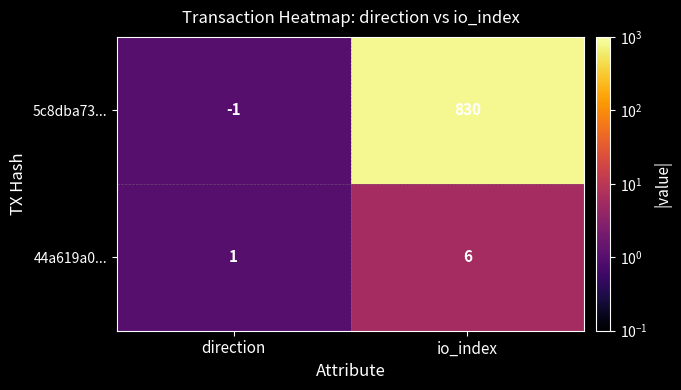

Which series has the largest range (max minus min)?

5c8dba73...